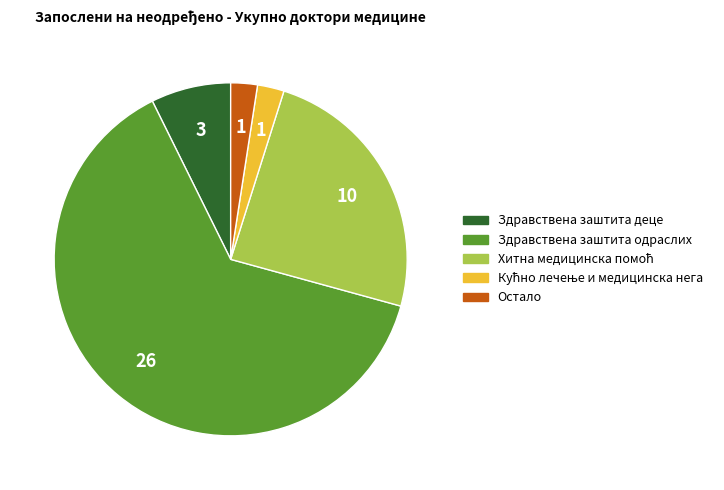

The Здравствена заштита деце slice represents 7% of the pie. True or false?

True